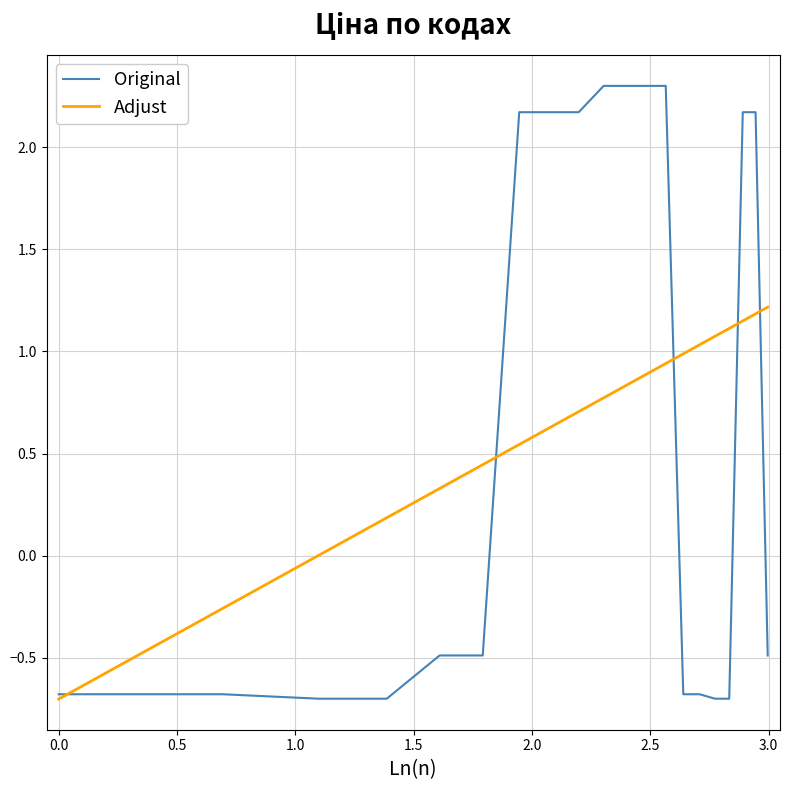

Which series has the largest range (max minus min)?

Original